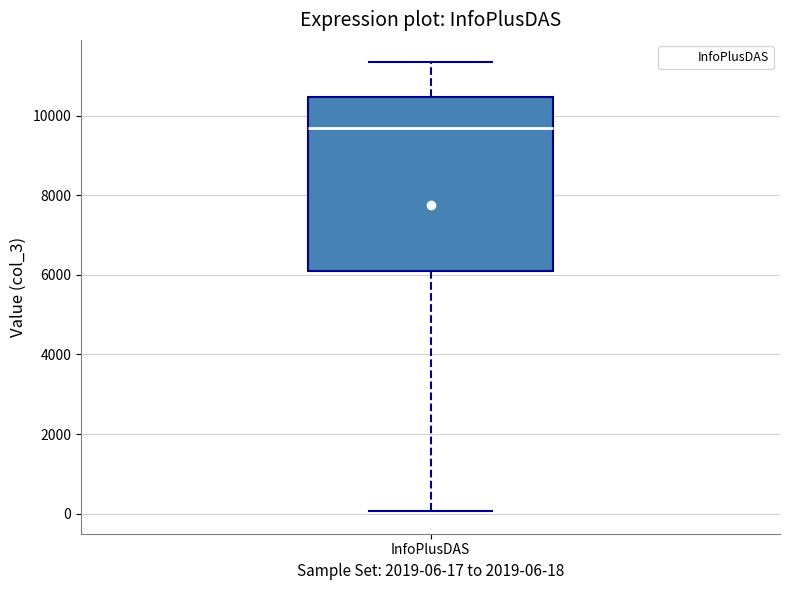

Where is the upper edge of the box for InfoPlusDAS on the y-axis? The values are not printed on the chart, so give them approximately, as read against the axis.

10400